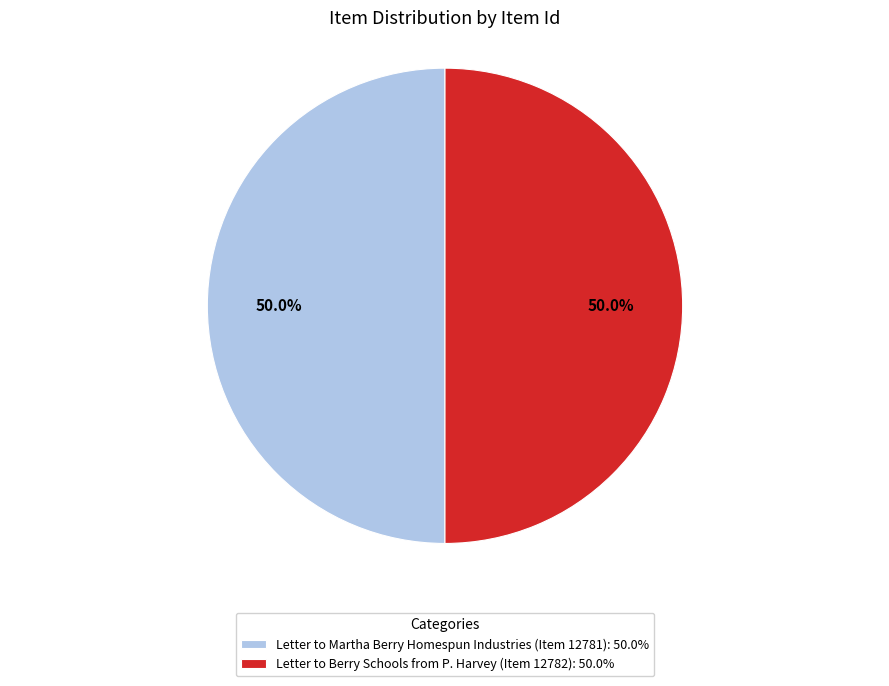

Approximately how many times larger is the value at Letter to Berry Schools from P. Harvey (Item 12782) compared to Letter to Martha Berry Homespun Industries (Item 12781)?

1.0